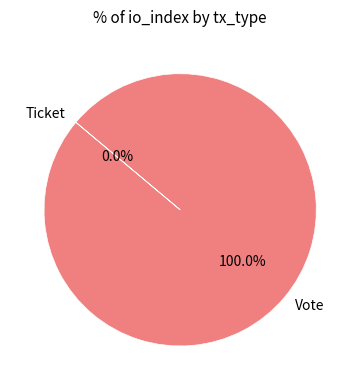

How much of the chart is everything except Ticket?

100.0%